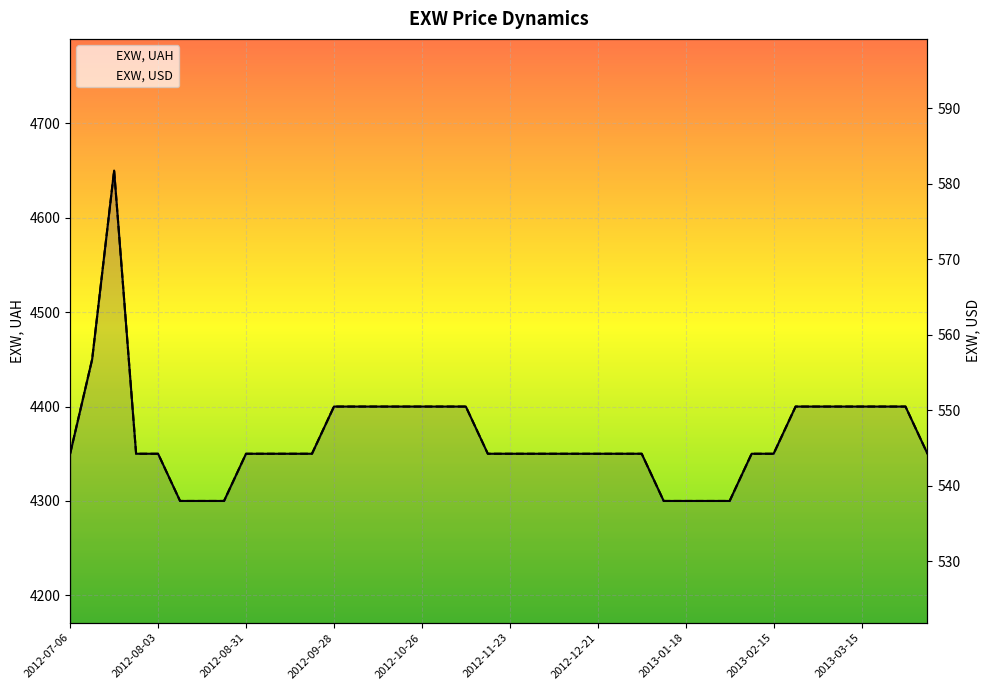

Which series changed the most between 2012-07-13 and 2013-03-22?

EXW, UAH